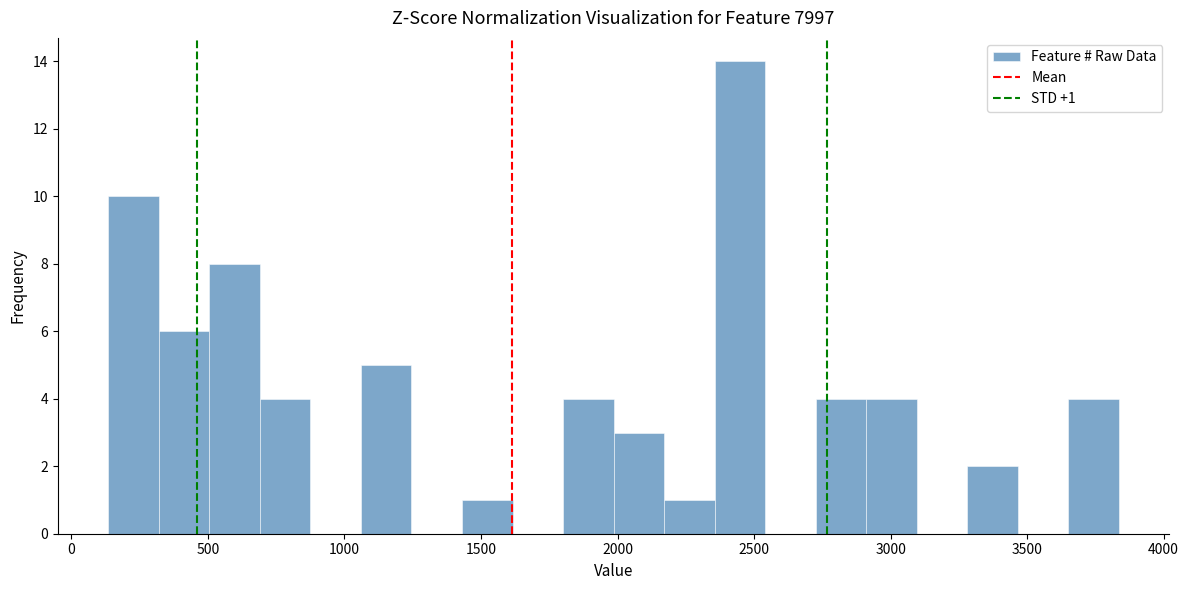

Read against the x-axis, roughly where is the centre of the tallest bar?

2450